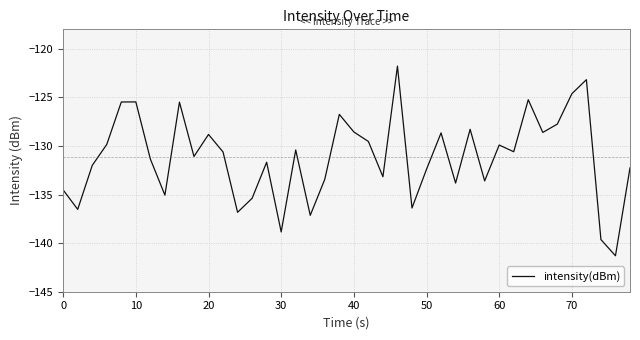

What is the greatest value displayed?

-121.8